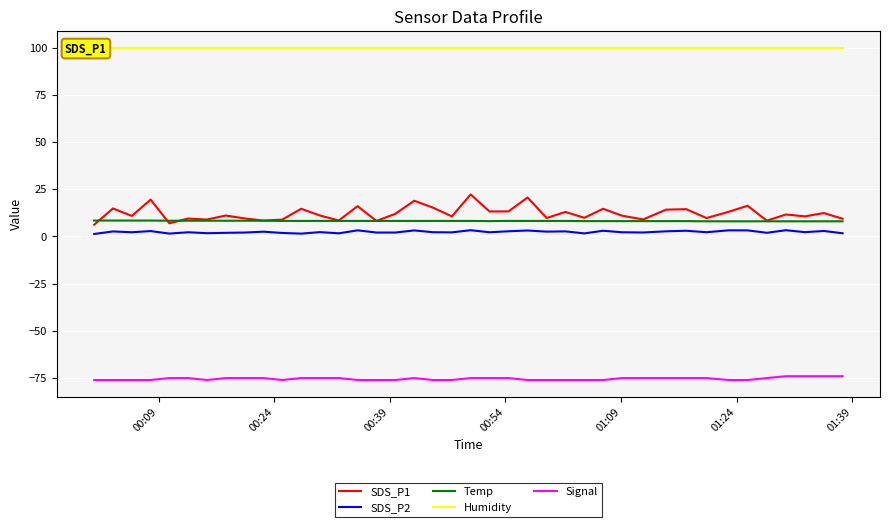

True or false: SDS_P1 and SDS_P2 cross at least once.

False